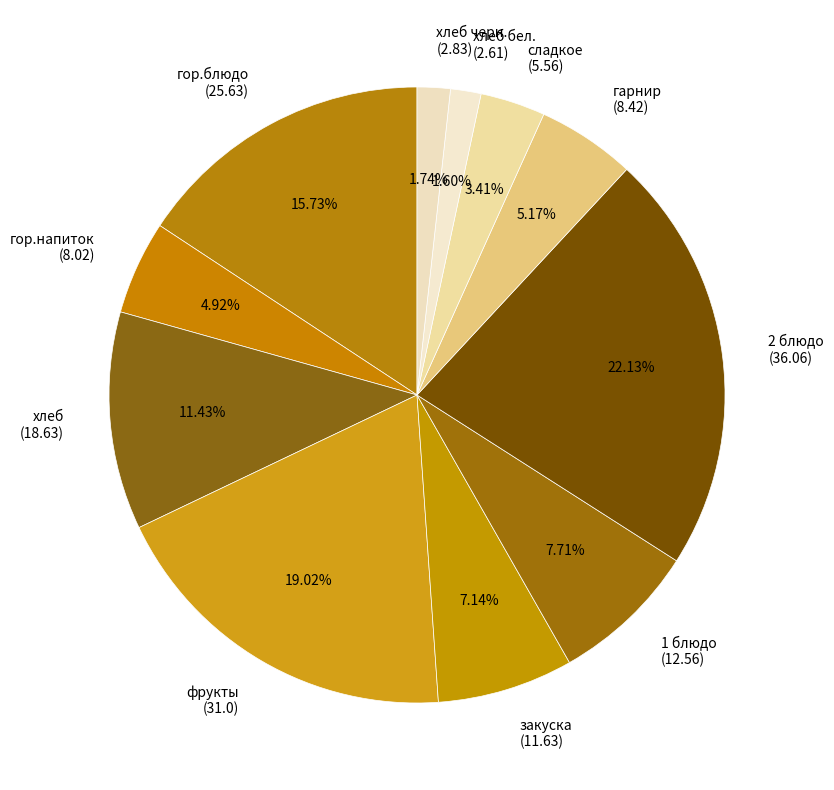

What is the largest slice in the pie chart?

2 блюдо (36.06)